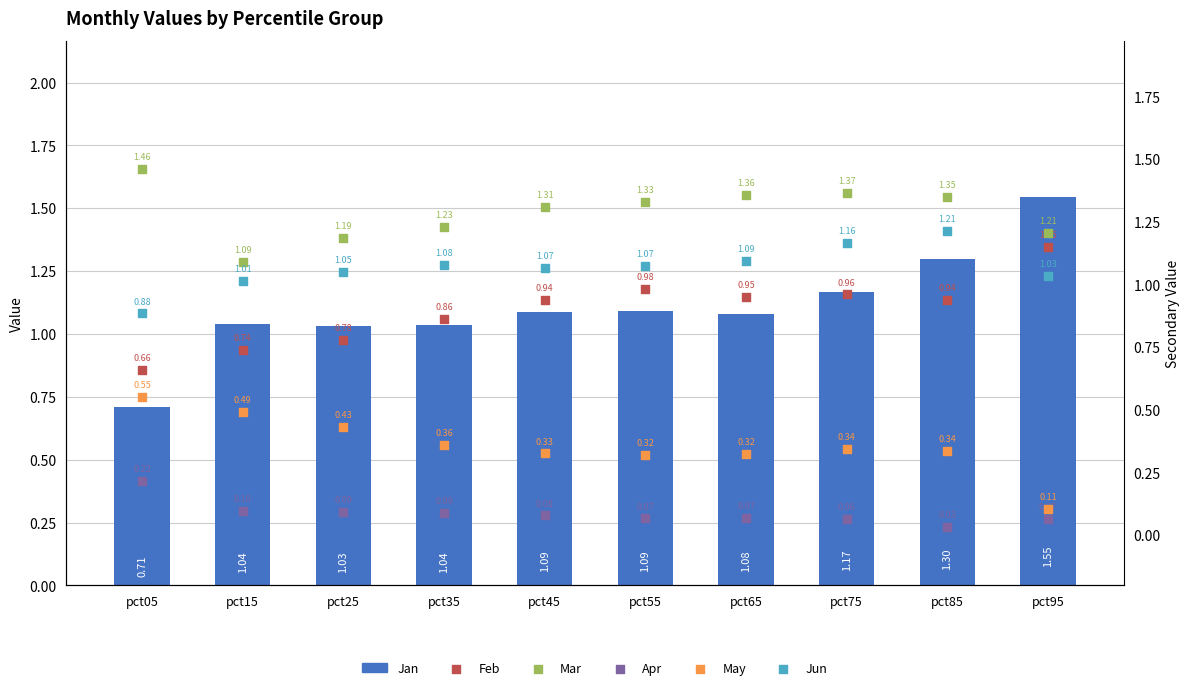

What are all the series names shown in the legend?

Jan, Feb, Mar, Apr, May, Jun